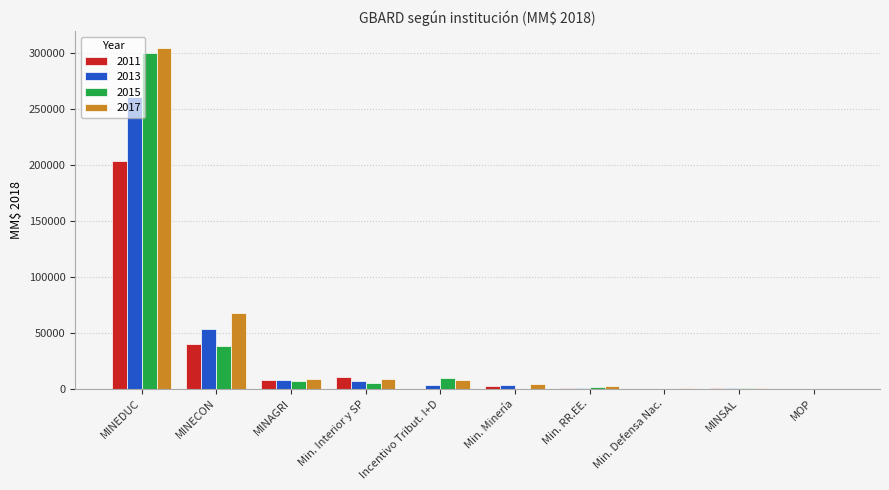

How many values in the 2013 series exceed 3204?

5